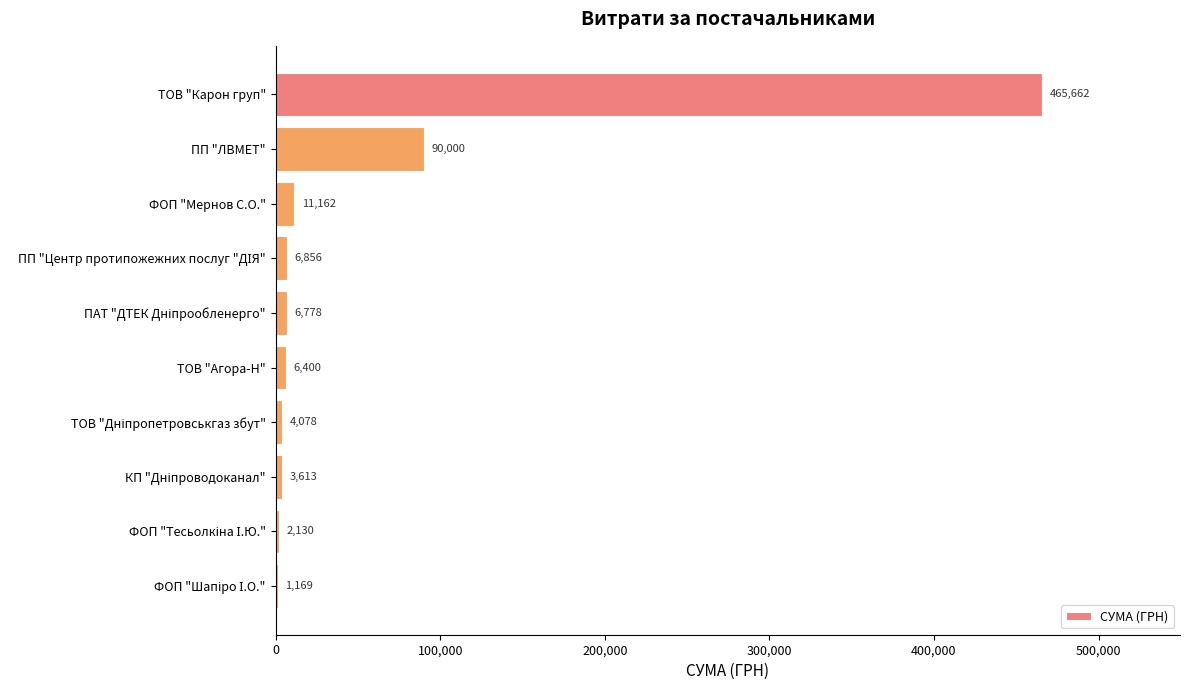

How many data points does each series have?

10